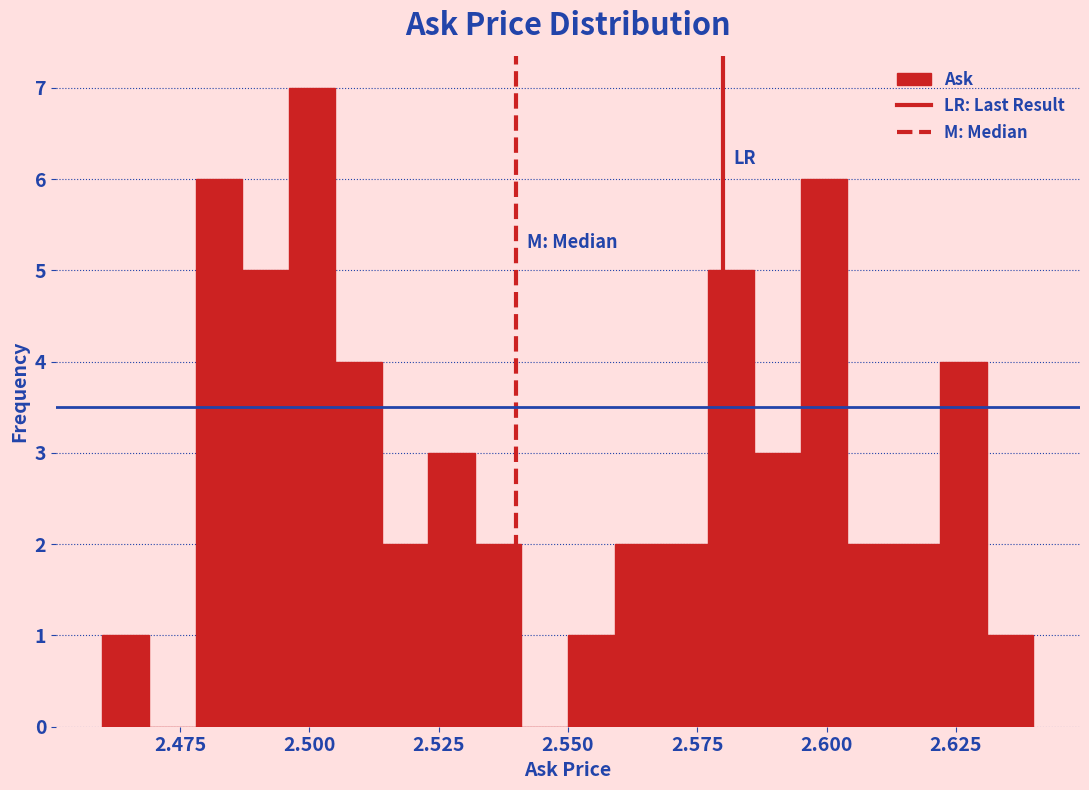

Read against the x-axis, roughly where is the centre of the tallest bar?

2.500